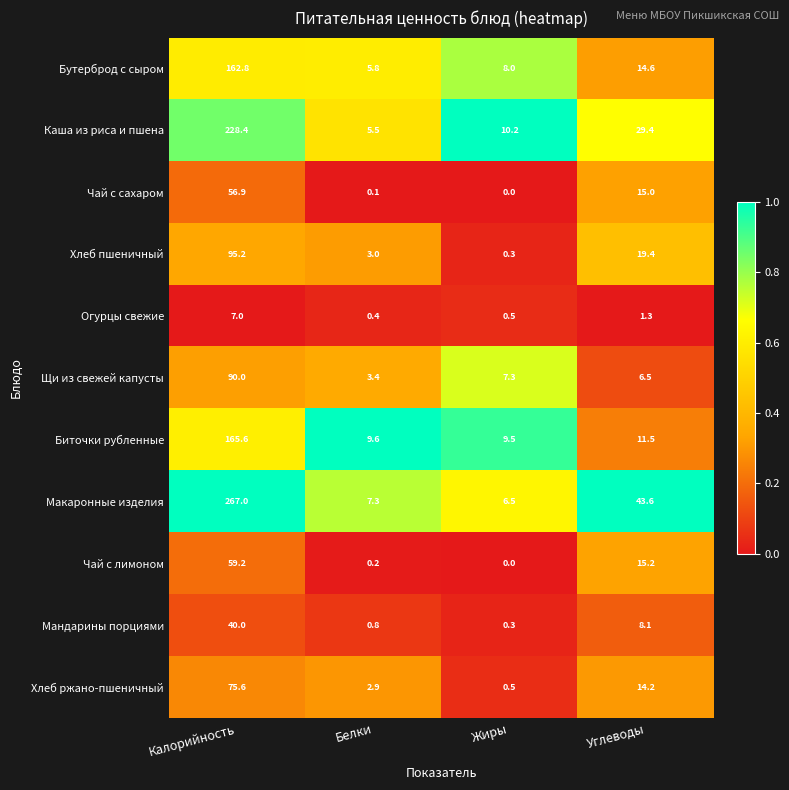

What is the difference between the Бутерброд с сыром values at Калорийность and Углеводы?

148.2